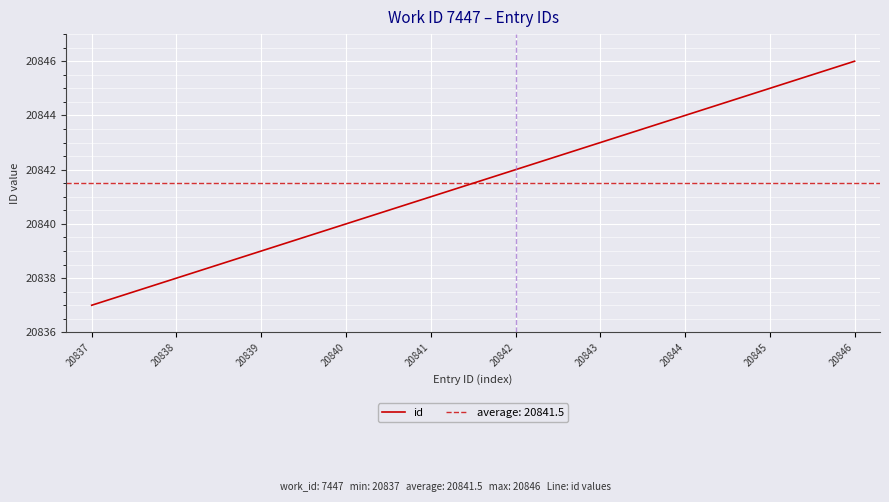

What is the value of the 8th point from the left?

20844